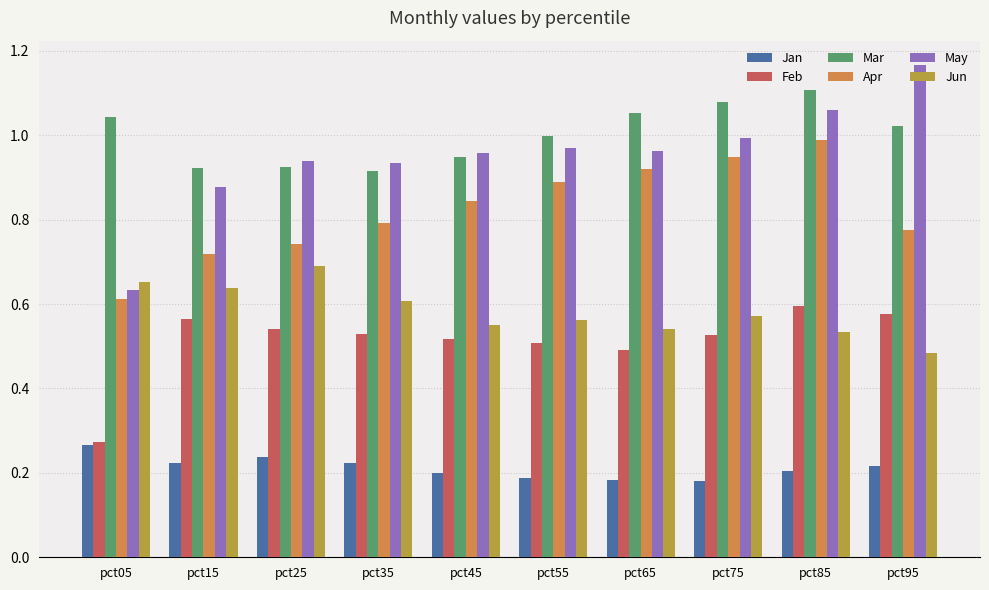

Between pct05 and pct35, which series saw the biggest shift?

May